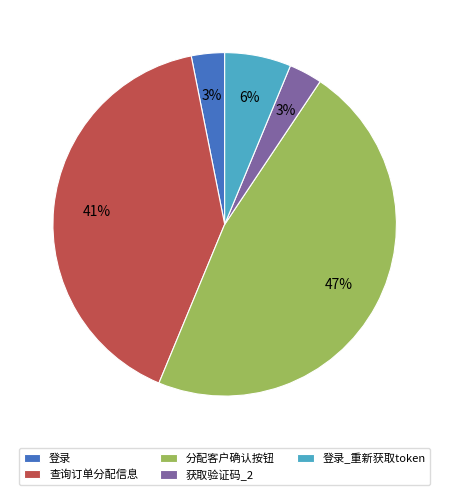

The 登录_重新获取token slice represents 1% of the pie. True or false?

False